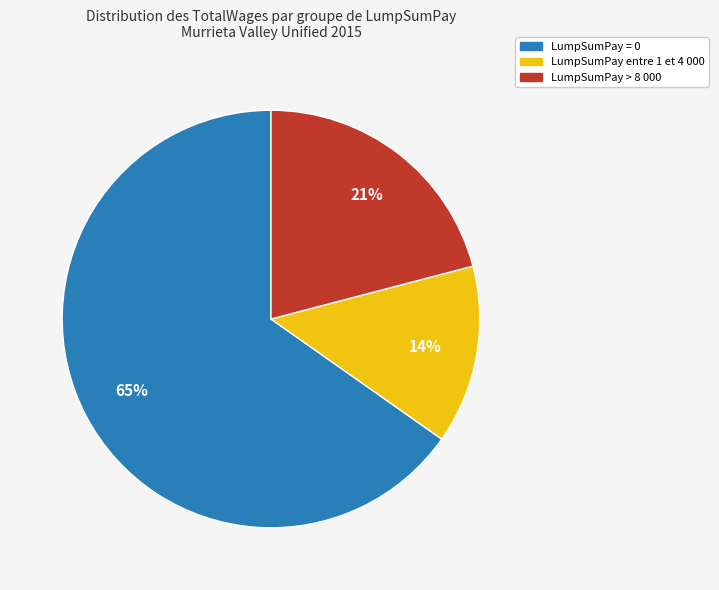

To the nearest percent, what is the average slice percentage?

33%